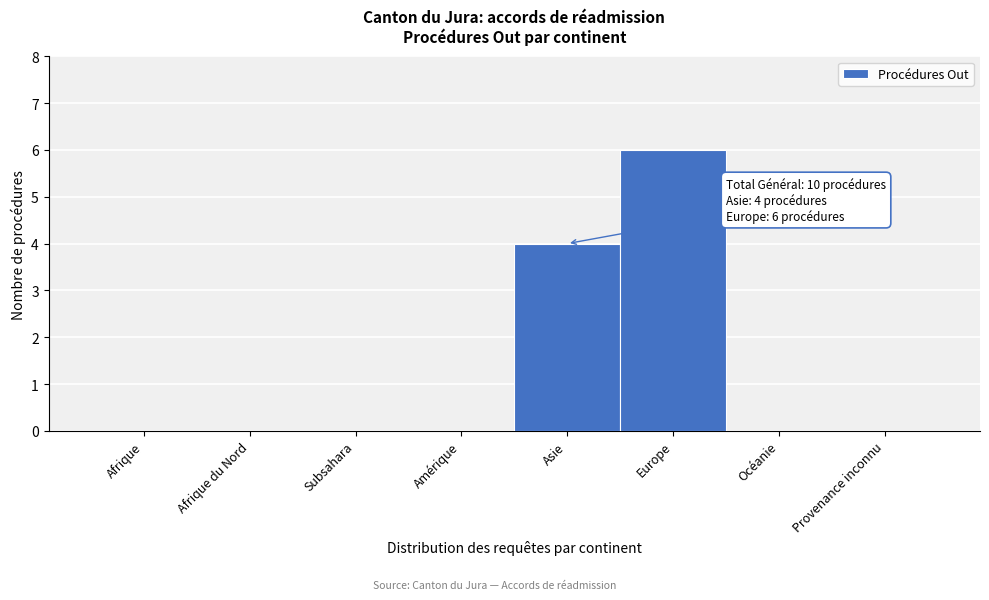

Reading left to right, transcribe all the data shown in this chart.

Afrique=0	Afrique du Nord=0	Subsahara=0	Amérique=0	Asie=4	Europe=6	Océanie=0	Provenance inconnu=0